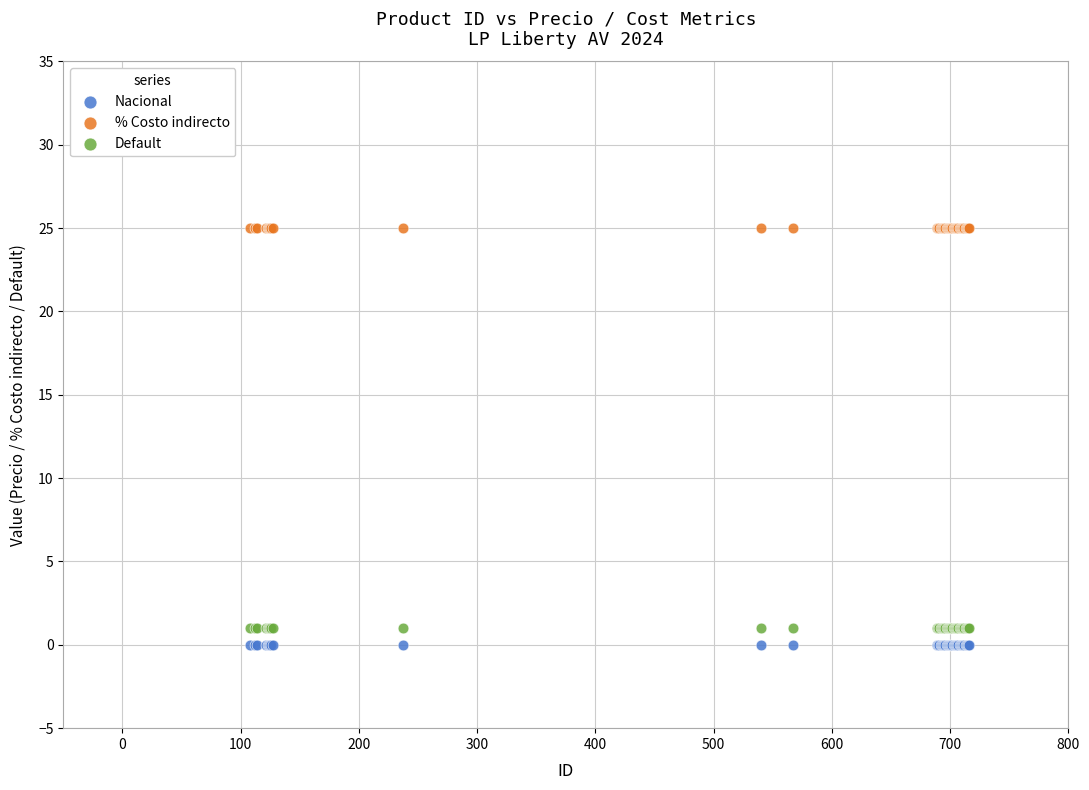

Which series reaches the maximum Y coordinate?

% Costo indirecto